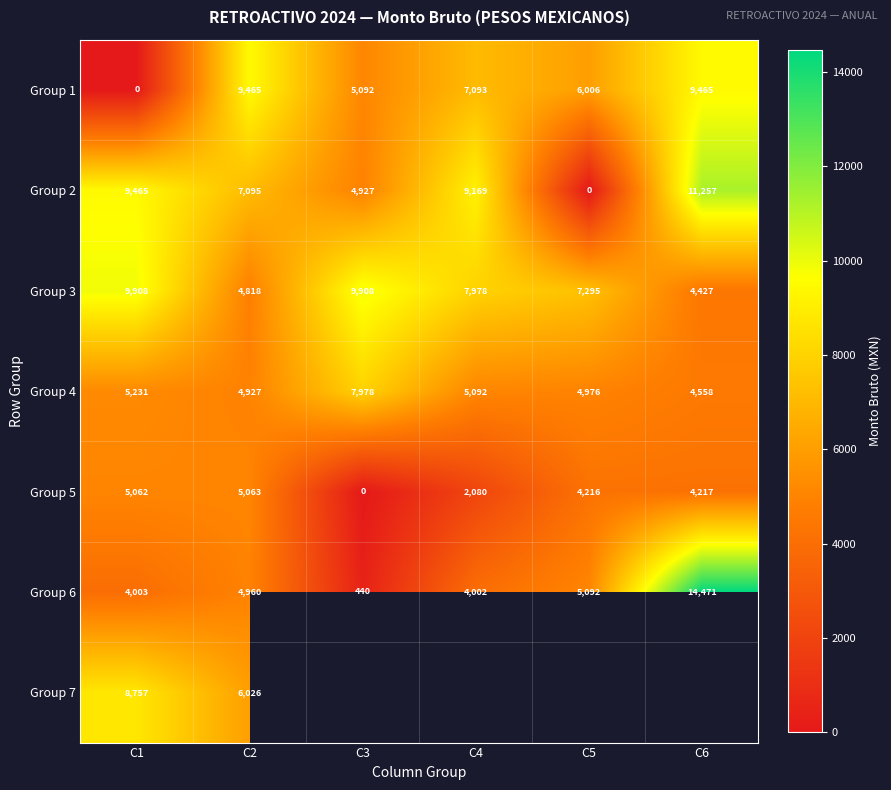

Which category has the highest value in the Group 5 series?

C2